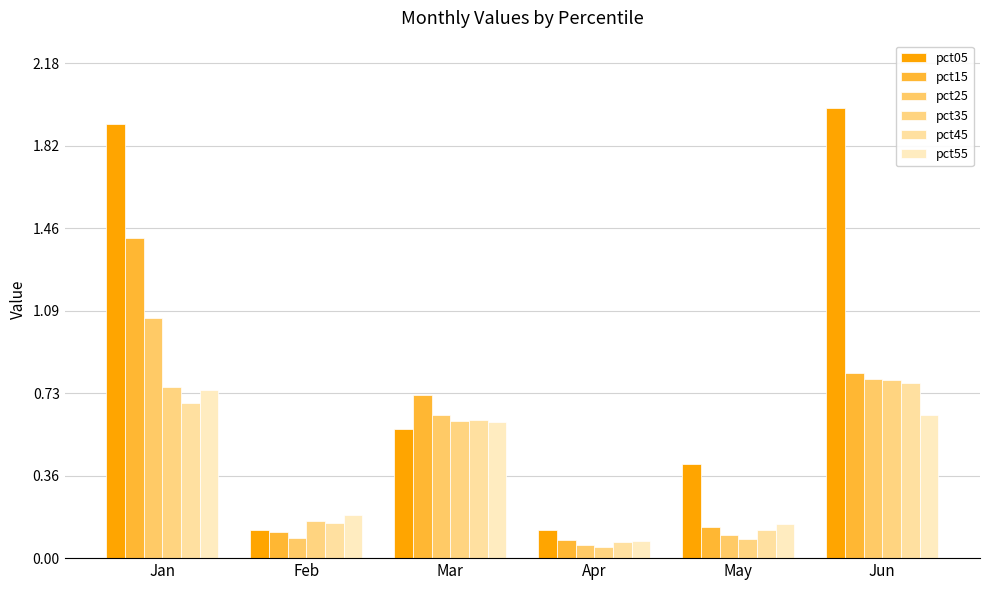

How many groups of bars are there?

6